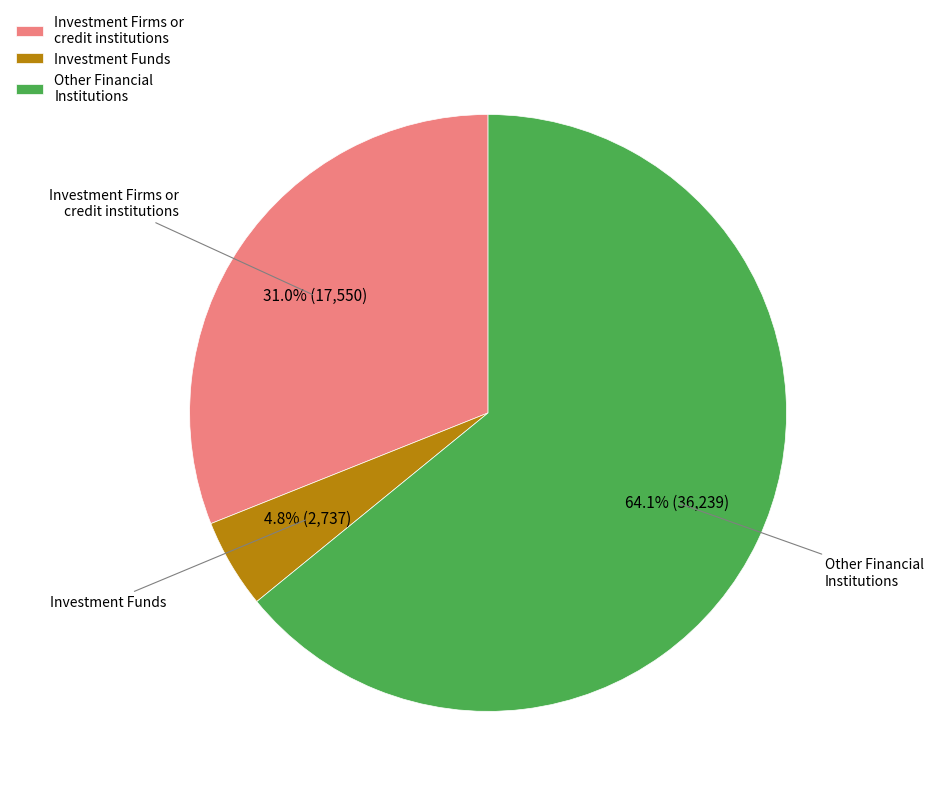

What is the total percentage of Other Financial Institutions and Investment Firms or credit institutions?

95.2%